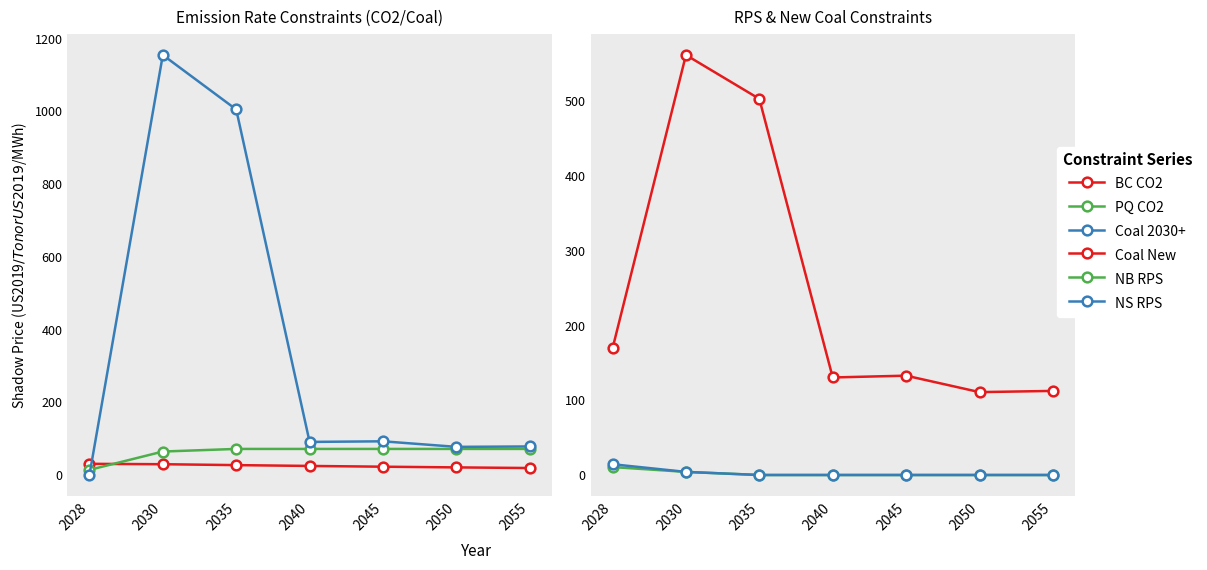

Reading left to right, extract all data points from this chart.

BC CO2: 30.7	29.6	27.2	24.9	22.8	20.9	19.2
PQ CO2: 14.1	64.5	71.7	71.7	71.7	71.7	71.7
Coal 2030+: 0.0	1154.5	1004.8	90.9	92.6	77.3	78.5
Coal New: 169.4	561.7	503.0	130.4	132.8	110.8	112.5
NB RPS: 10.6	4.1	0.0	0.0	0.0	0.0	0.0
NS RPS: 14.4	4.1	0.0	0.0	0.0	0.0	0.0